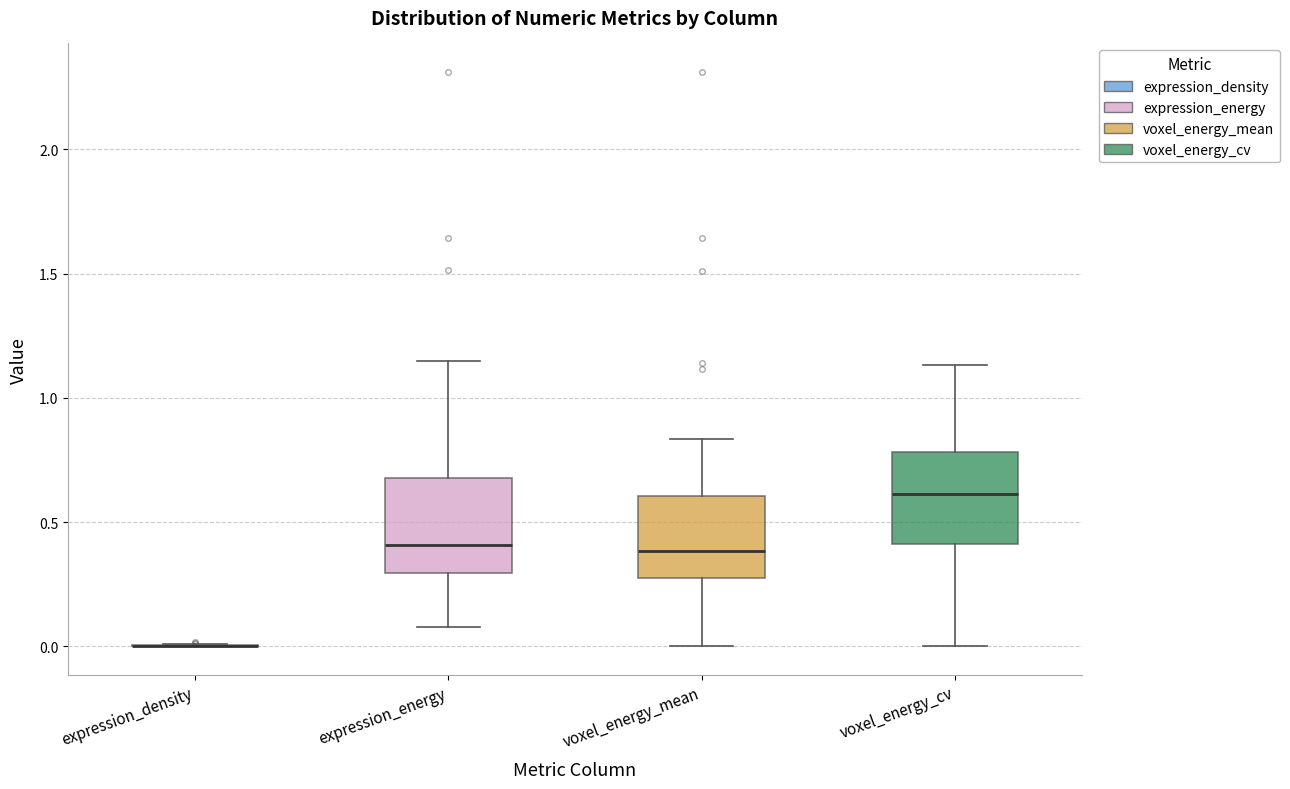

Reading left to right, transcribe this box plot: for each box, give where its median line is, the range the box spans, and where its two whiskers end, as read against the y-axis. The values are not printed on the chart, so give them approximately, as read against the axis.

expression_density: box collapsed to a line at 0.00, whiskers 0.00 to 0.00
expression_energy: median 0.40, box 0.30 to 0.70, whiskers 0.10 to 1.15
voxel_energy_mean: median 0.40, box 0.25 to 0.60, whiskers 0.00 to 0.85
voxel_energy_cv: median 0.60, box 0.40 to 0.80, whiskers 0.00 to 1.15